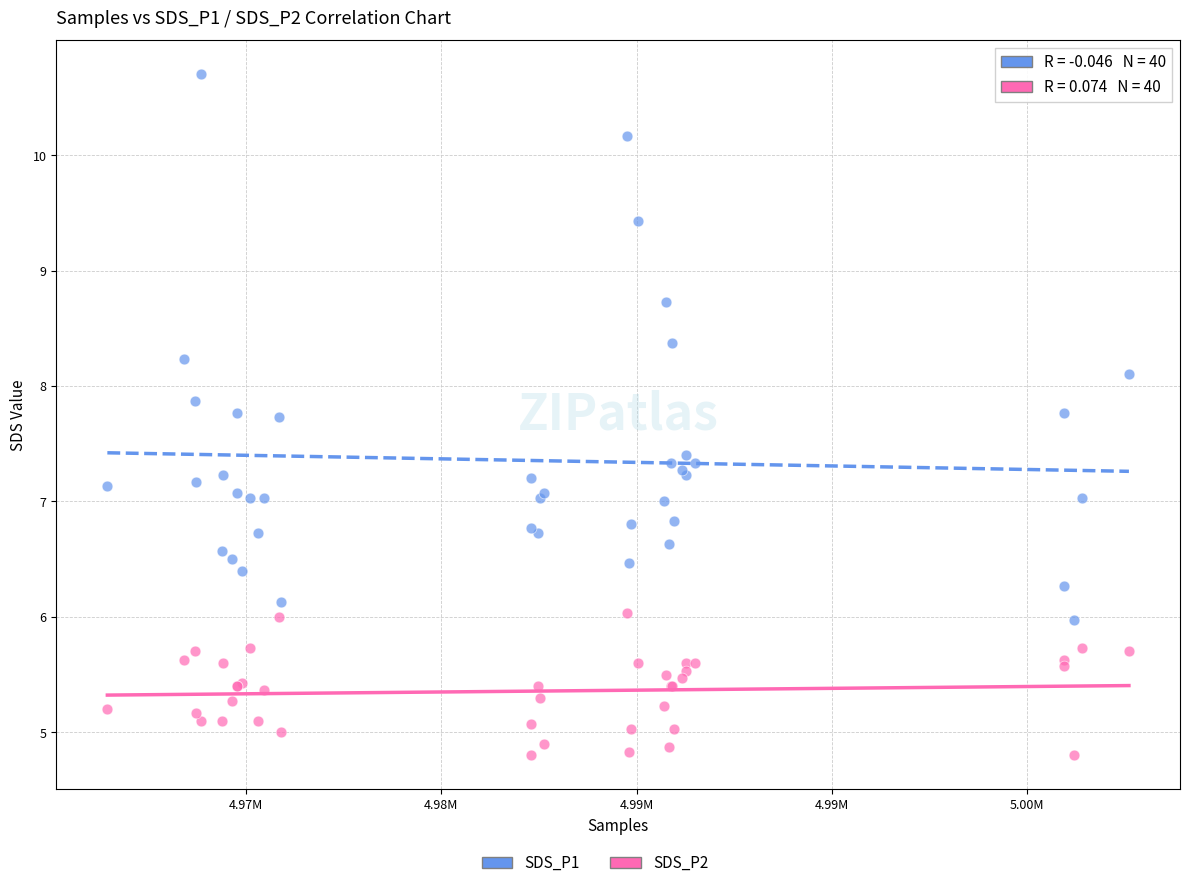

Which series contains the highest Y value?

SDS_P1